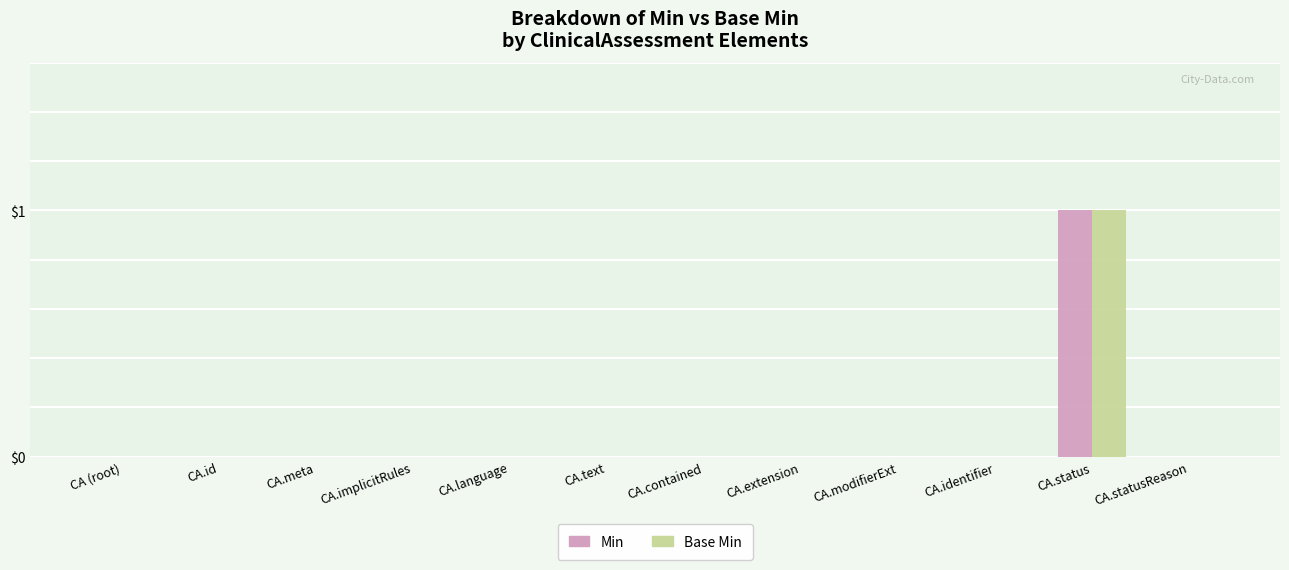

At which category is the sum across all series the highest?

CA.status